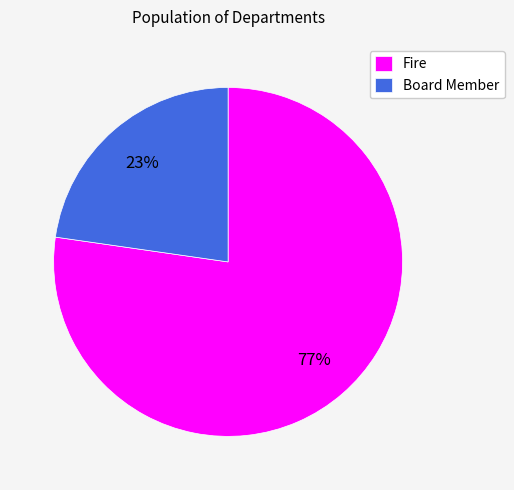

How many segments does this pie chart have?

2